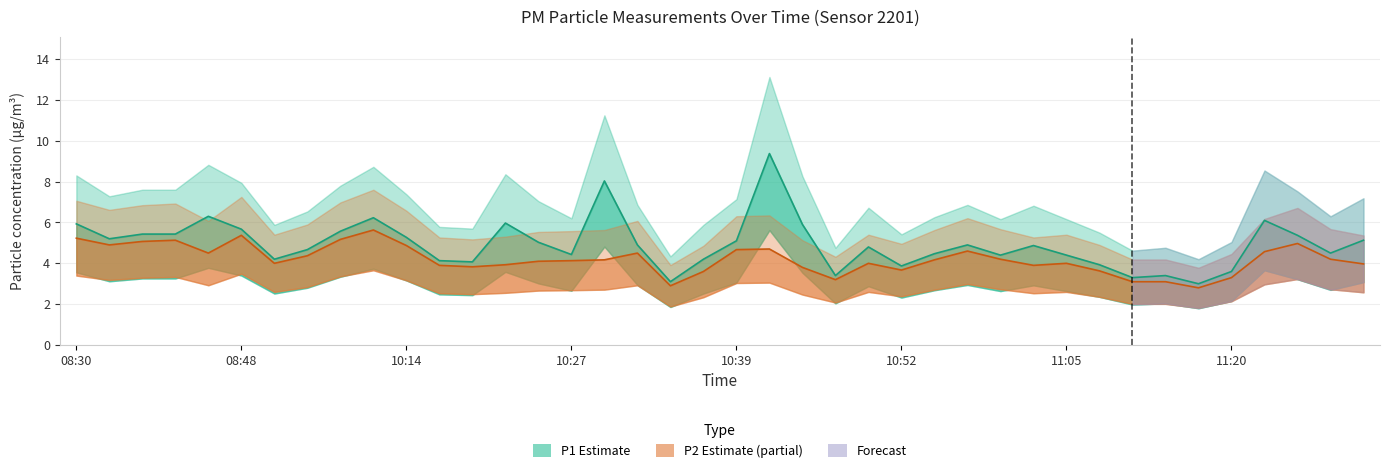

Reading right to left, what are all the values shown in this chart?

P1: 11:30=5.1	11:28=4.5	11:25=5.4	11:23=6.1	11:20=3.6	11:18=3.0	11:15=3.4	11:13=3.3	11:07=3.9	11:05=4.4	11:02=4.9	11:00=4.4	10:57=4.9	10:54=4.5	10:52=3.9	10:49=4.8	10:47=3.4	10:44=5.9	10:42=9.4	10:39=5.1	10:37=4.2	10:34=3.1	10:32=4.9	10:29=8.0	10:27=4.4	10:24=5.0	10:22=6.0	10:19=4.1	10:17=4.1	10:14=5.3	10:12=6.2	10:09=5.6	10:07=4.7	10:04=4.2	08:48=5.7	08:45=6.3	08:43=5.4	08:40=5.4	08:35=5.2	08:30=5.9
P2: 11:30=4.0	11:28=4.2	11:25=5.0	11:23=4.6	11:20=3.3	11:18=2.8	11:15=3.1	11:13=3.1	11:07=3.6	11:05=4.0	11:02=3.9	11:00=4.2	10:57=4.6	10:54=4.2	10:52=3.7	10:49=4.0	10:47=3.2	10:44=3.8	10:42=4.7	10:39=4.7	10:37=3.6	10:34=2.9	10:32=4.5	10:29=4.2	10:27=4.1	10:24=4.1	10:22=3.9	10:19=3.8	10:17=3.9	10:14=4.9	10:12=5.6	10:09=5.2	10:07=4.4	10:04=4.0	08:48=5.4	08:45=4.5	08:43=5.1	08:40=5.1	08:35=4.9	08:30=5.2